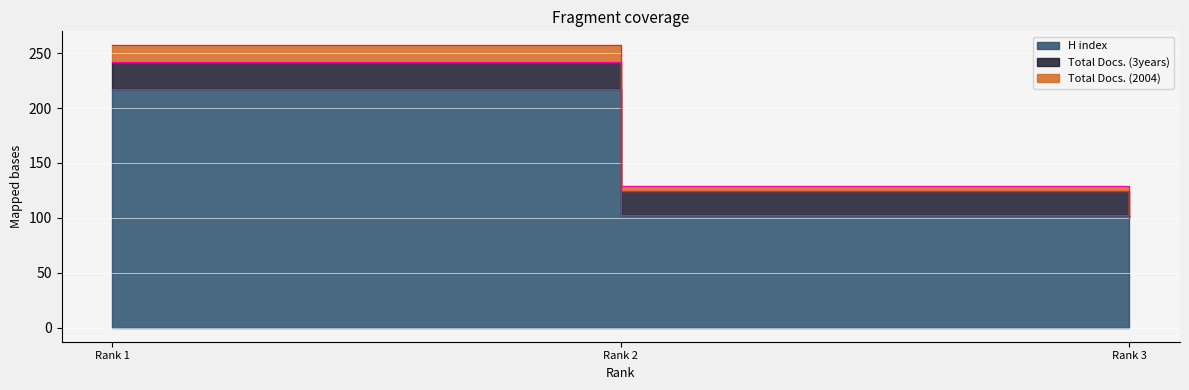

What is the difference between the highest and lowest values at Rank 2?

98